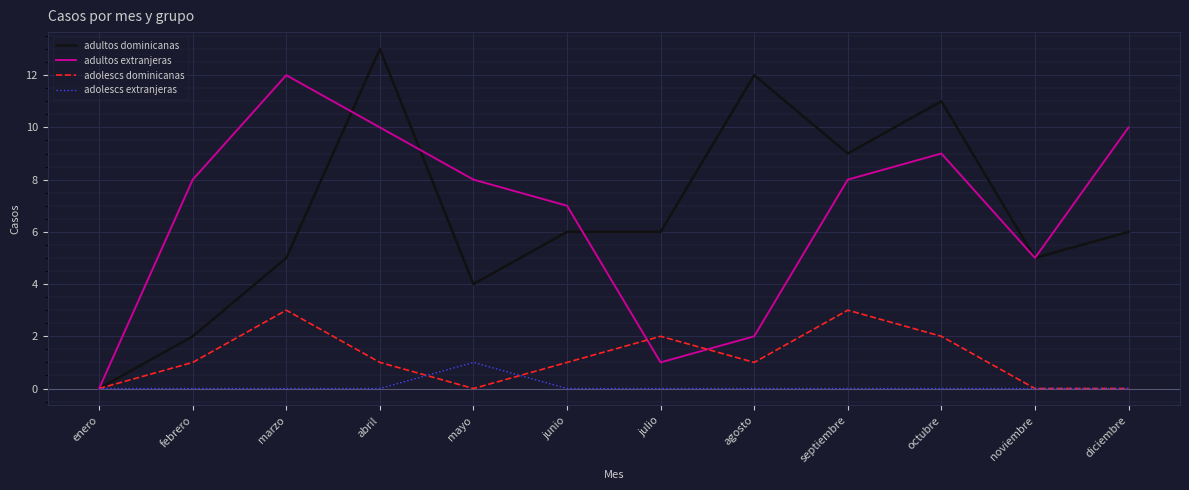

At which category does adultos extranjeras reach its first local peak?

marzo